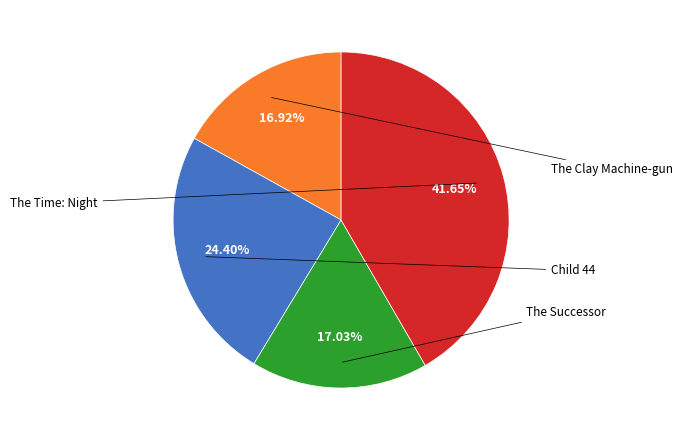

Does any single category account for the majority?

No